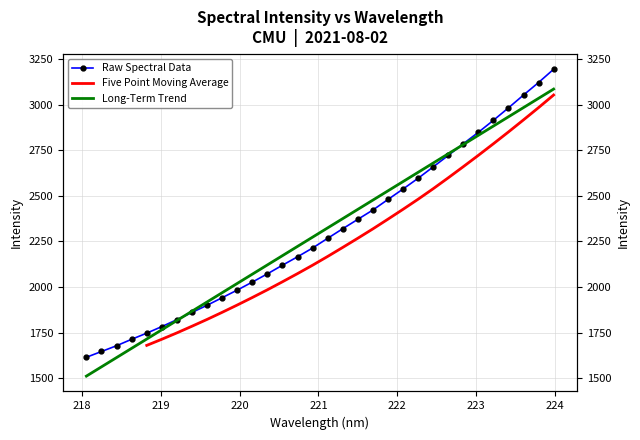

What is the label of the 18th point from the right?

220.7354